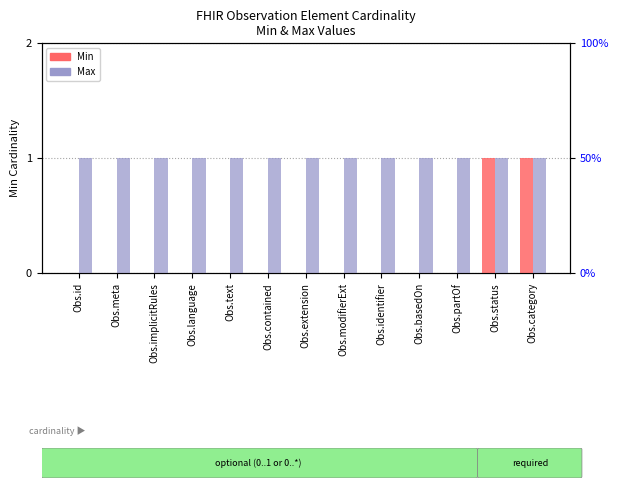

Rank the series at Obs.contained from lowest to highest value.

Min, Max